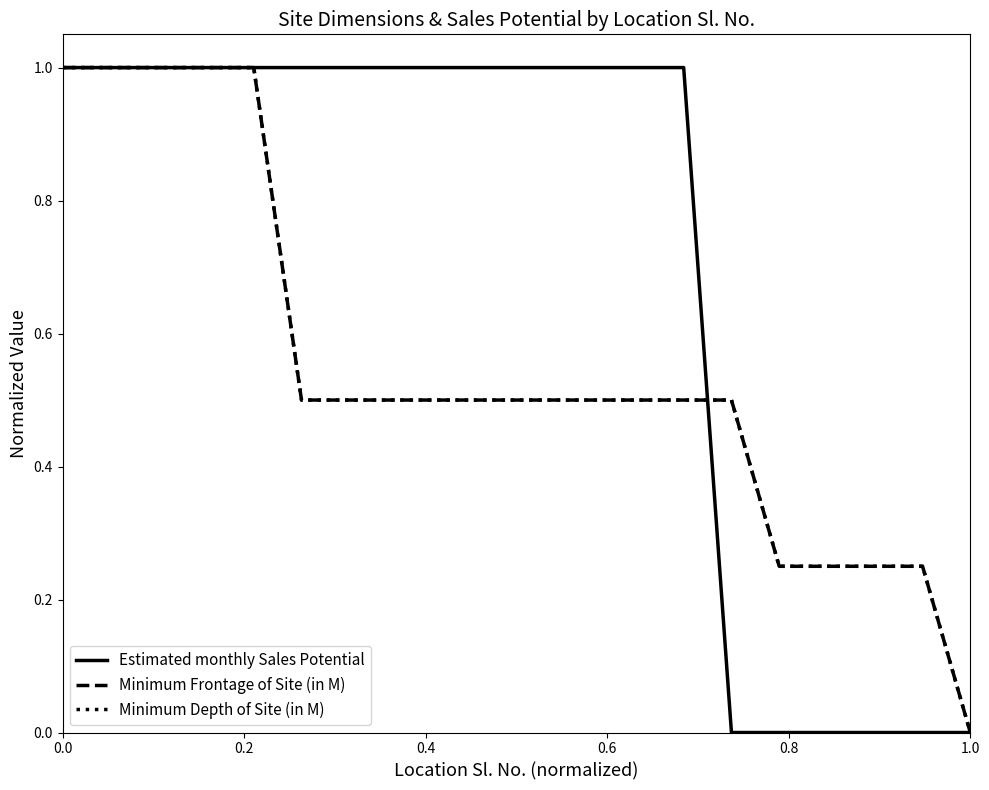

After their last crossing, which series has the higher values: Estimated monthly Sales Potential or Minimum Depth of Site (in M)?

Minimum Depth of Site (in M)